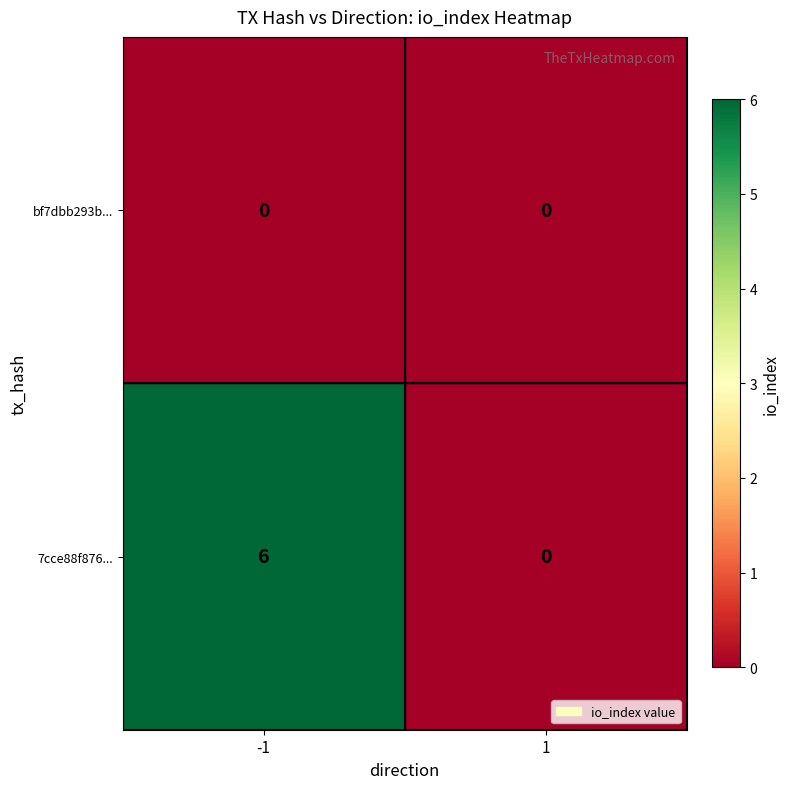

The value of bf7dbb293b... at -1 is 0. True or false?

True